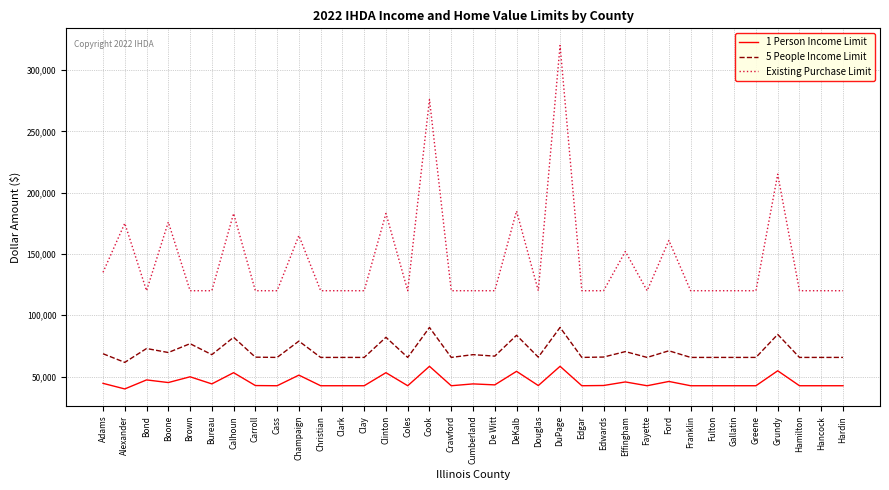

At Christian, list the series in order from smallest to largest.

1 Person Income Limit, 5 People Income Limit, Existing Purchase Limit